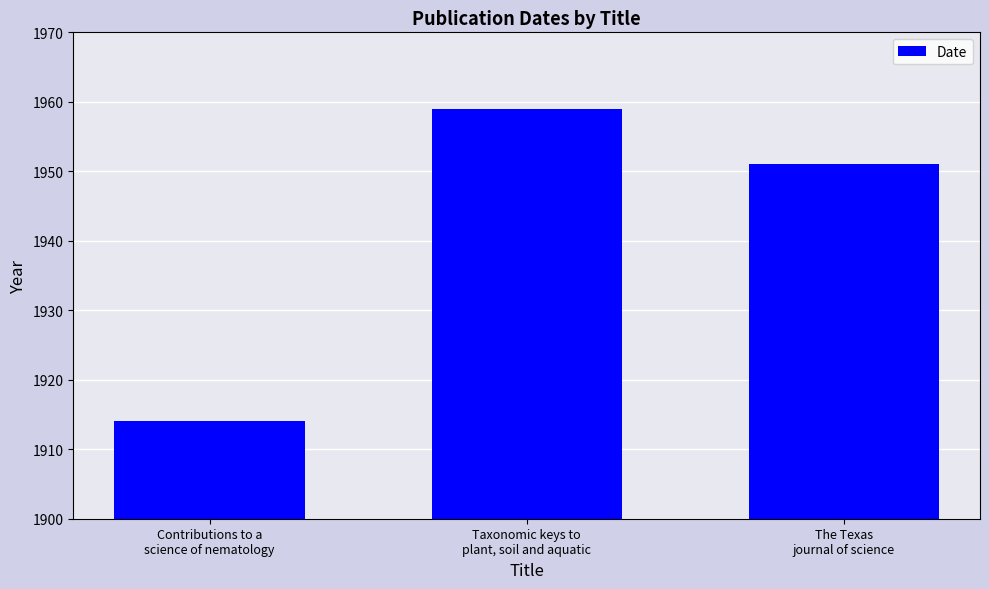

What is the approximate value at Contributions to a
science of nematology?

1914